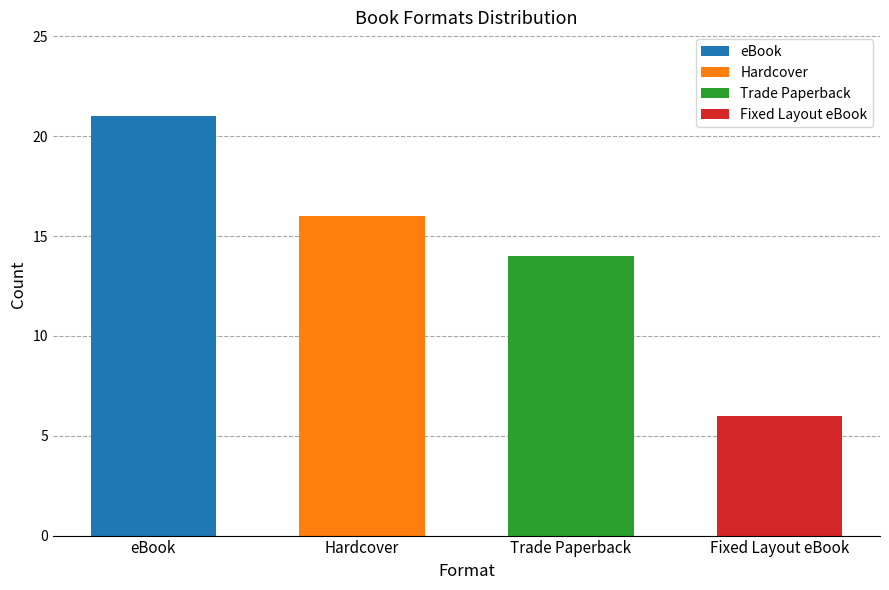

List the labels in order of value, smallest first.

Fixed Layout eBook, Trade Paperback, Hardcover, eBook